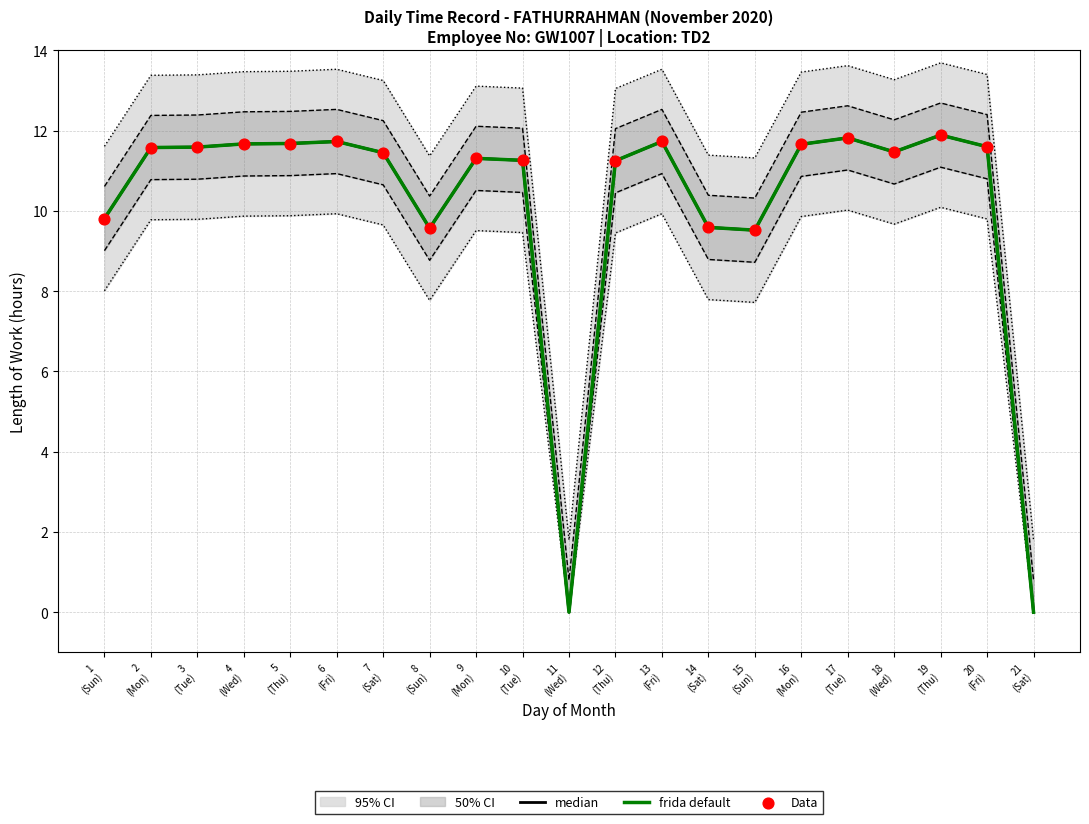

Which series has the largest Y range (max minus min)?

median